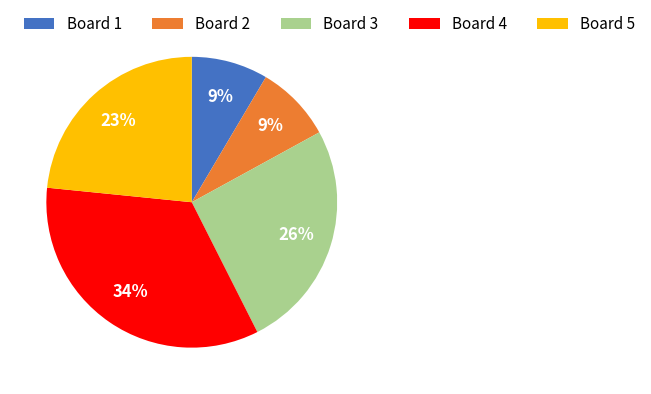

To the nearest percent, what is the average slice percentage?

20%